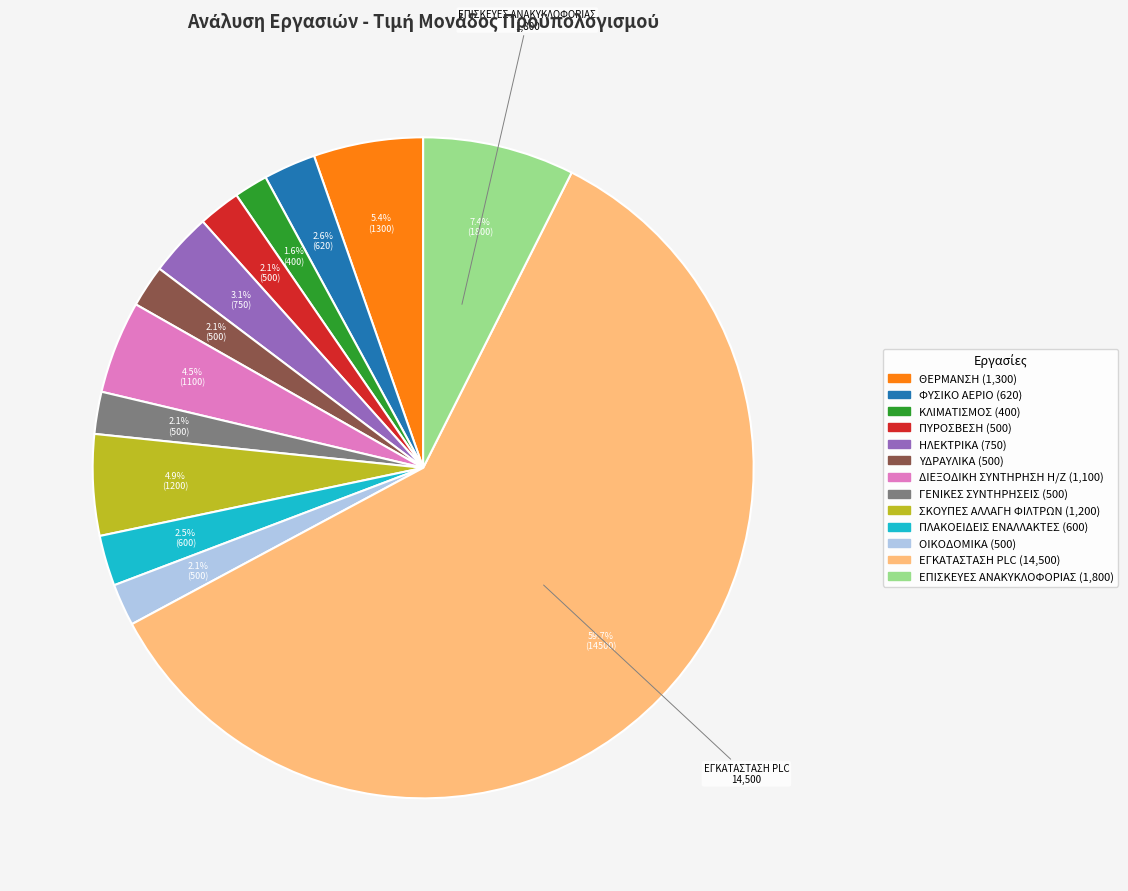

Approximately how many times larger is the value at ΘΕΡΜΑΝΣΗ compared to ΕΓΚΑΤΑΣΤΑΣΗ PLC?

0.1